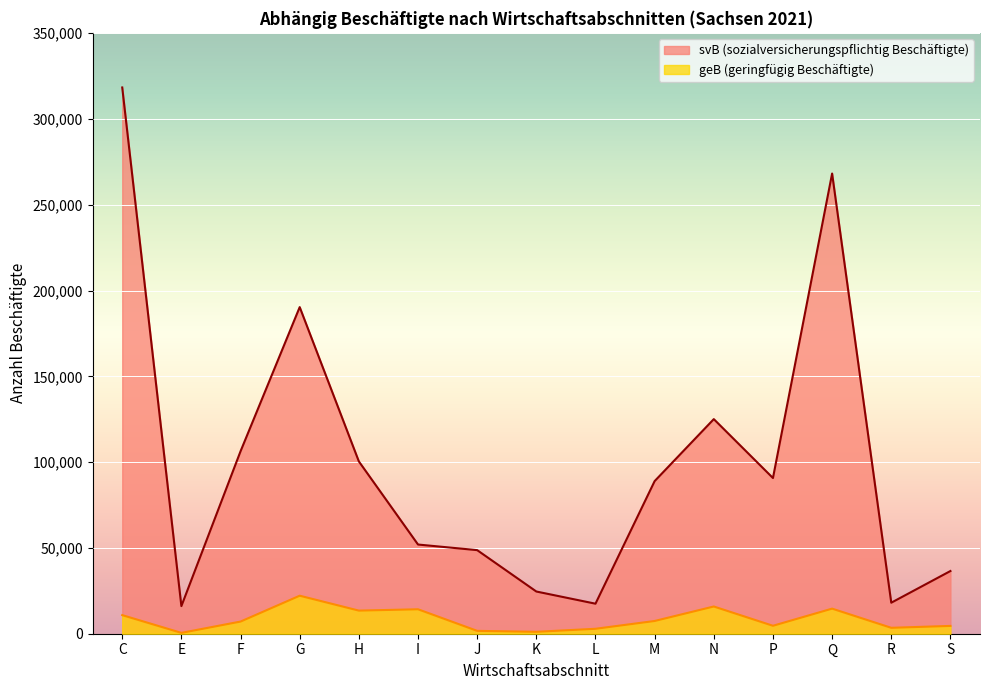

What is the sum of the geB (geringfügig Beschäftigte) values at M and I?

21674